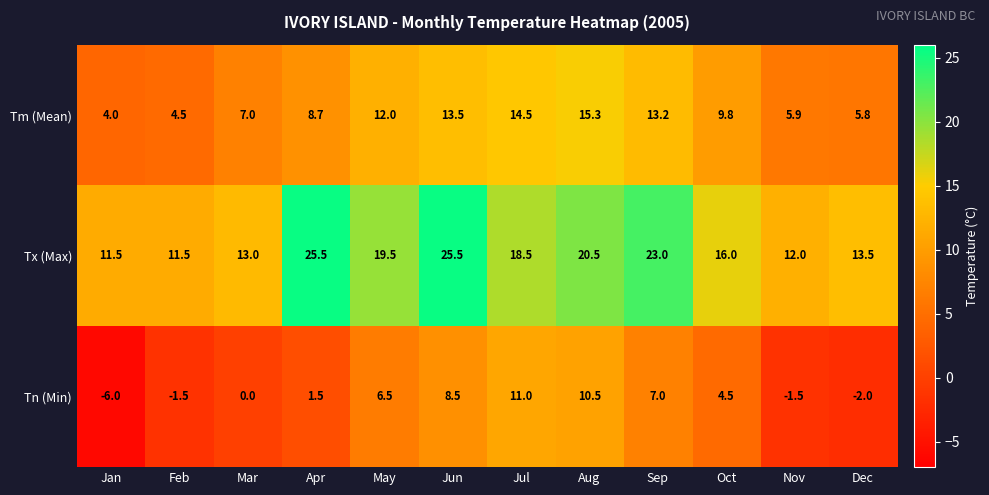

What is the total value across all series at Apr?

35.7